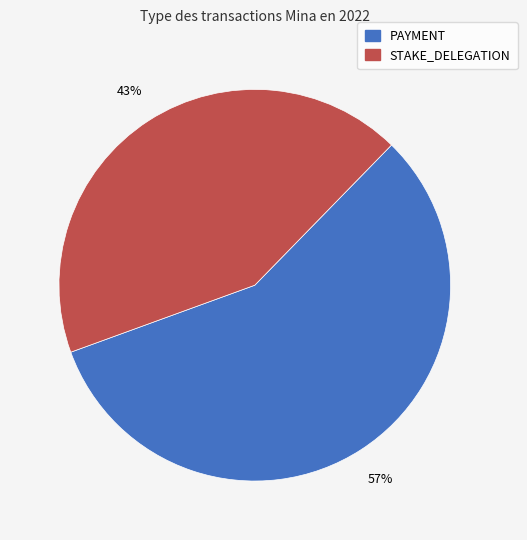

To the nearest percent, what is the average slice percentage?

50%